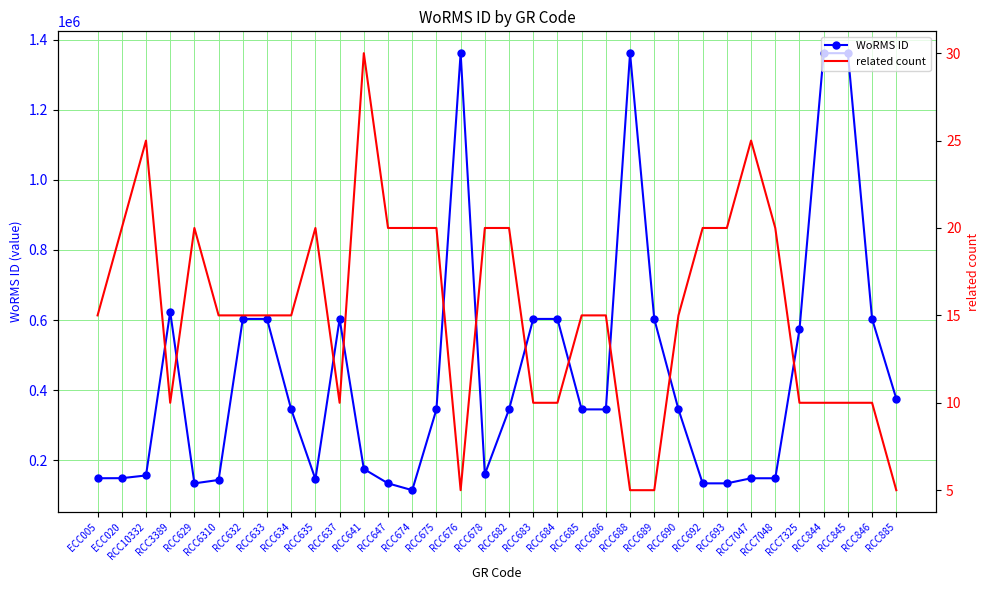

List the series in order of their overall mean, highest first.

WoRMS ID, related count